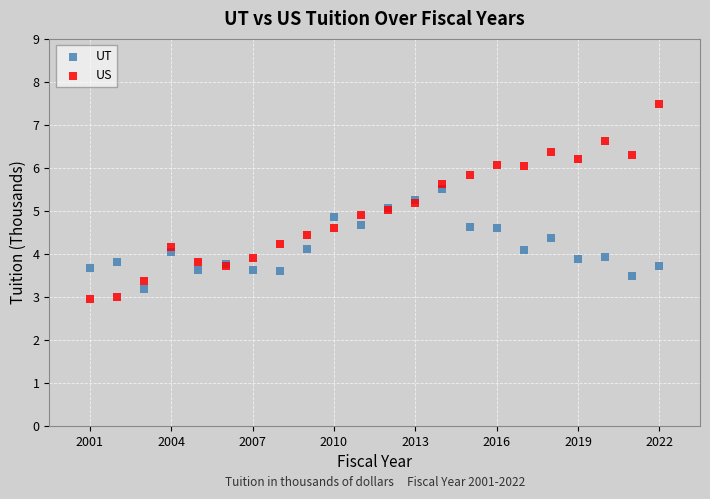

Which series reaches the minimum Y coordinate?

US